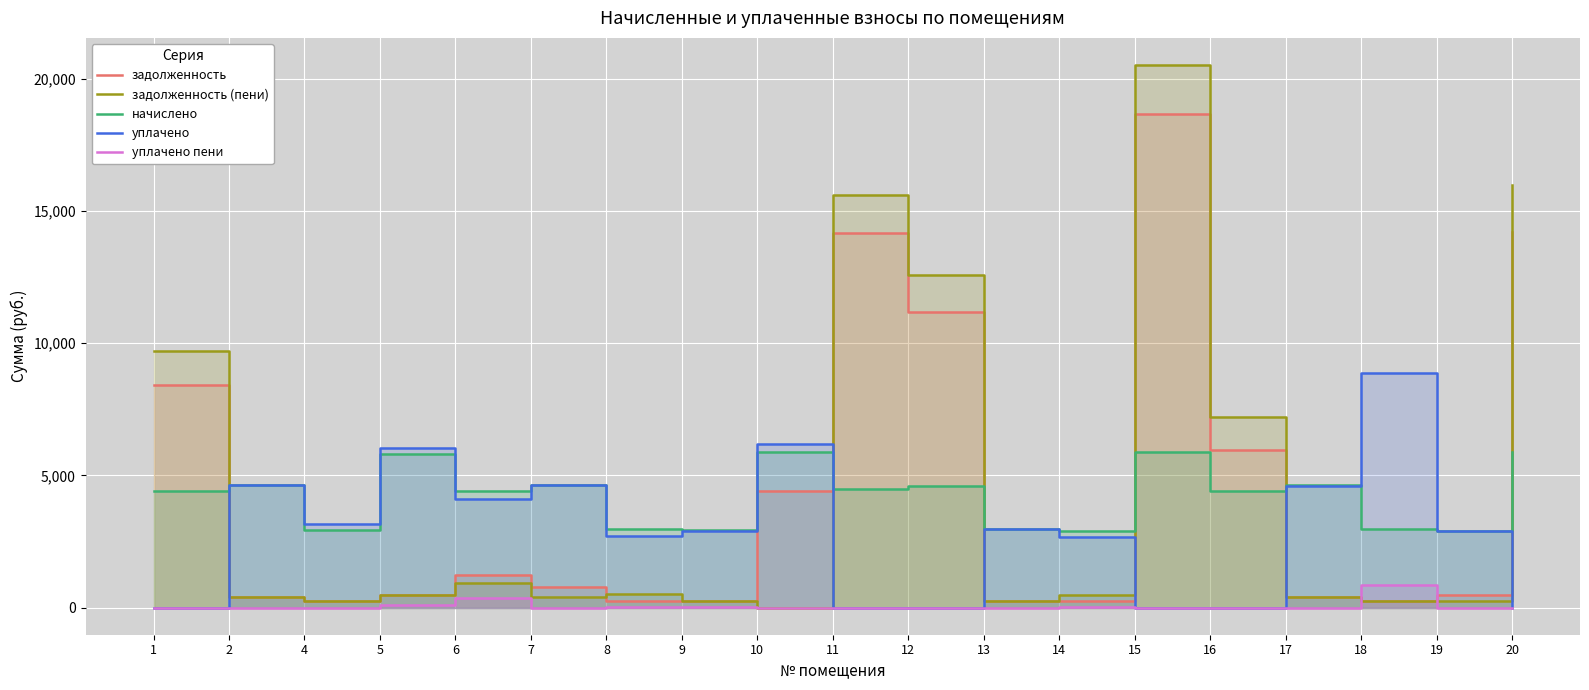

At which category does уплачено reach its first local valley?

4